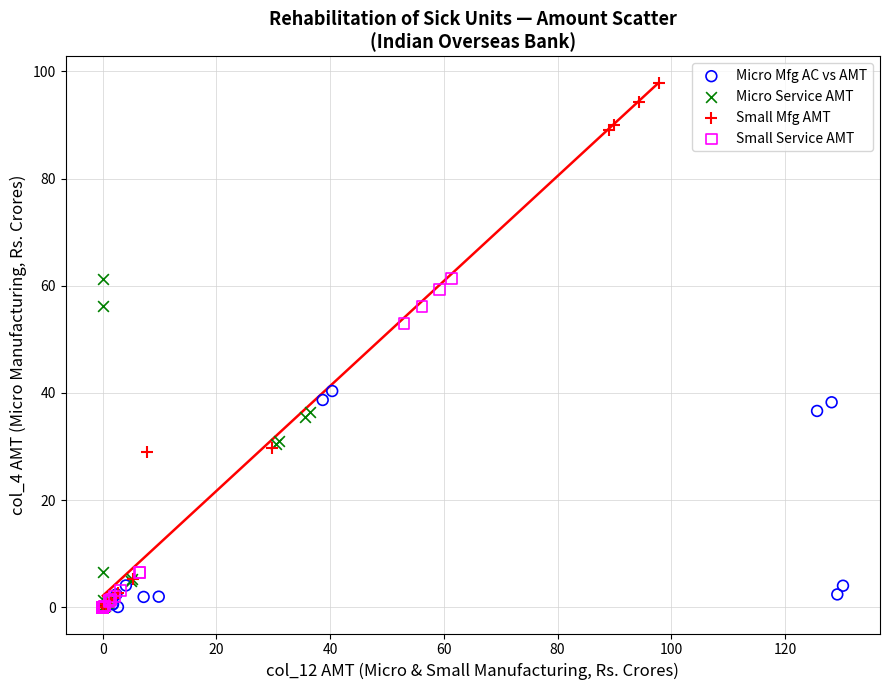

Which series has the largest Y range (max minus min)?

Small Mfg AMT